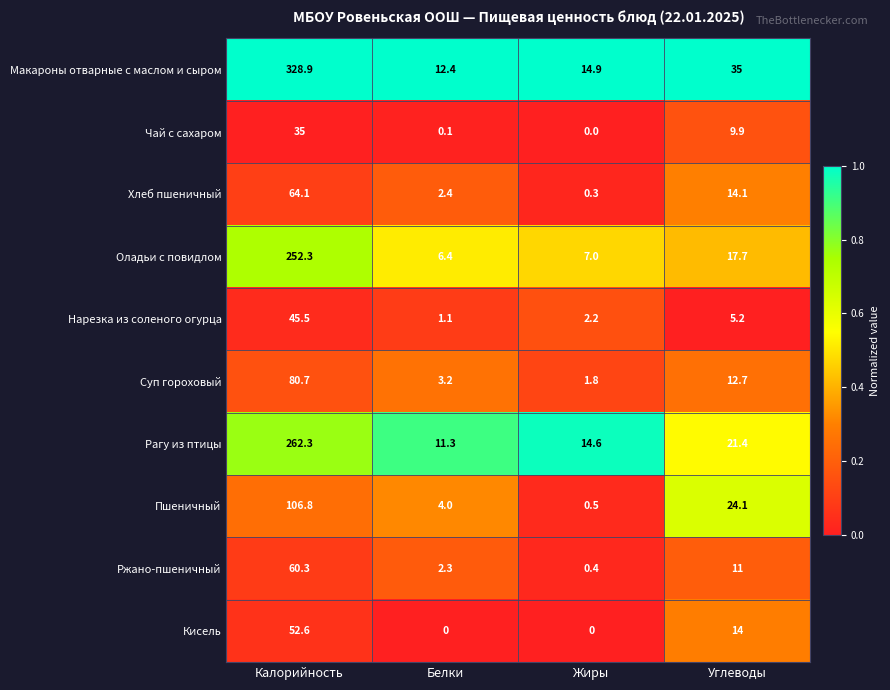

List the series in order of their peak value, lowest first.

Чай с сахаром, Нарезка из соленого огурца, Кисель, Ржано-пшеничный, Хлеб пшеничный, Суп гороховый, Пшеничный, Оладьи с повидлом, Рагу из птицы, Макароны отварные с маслом и сыром